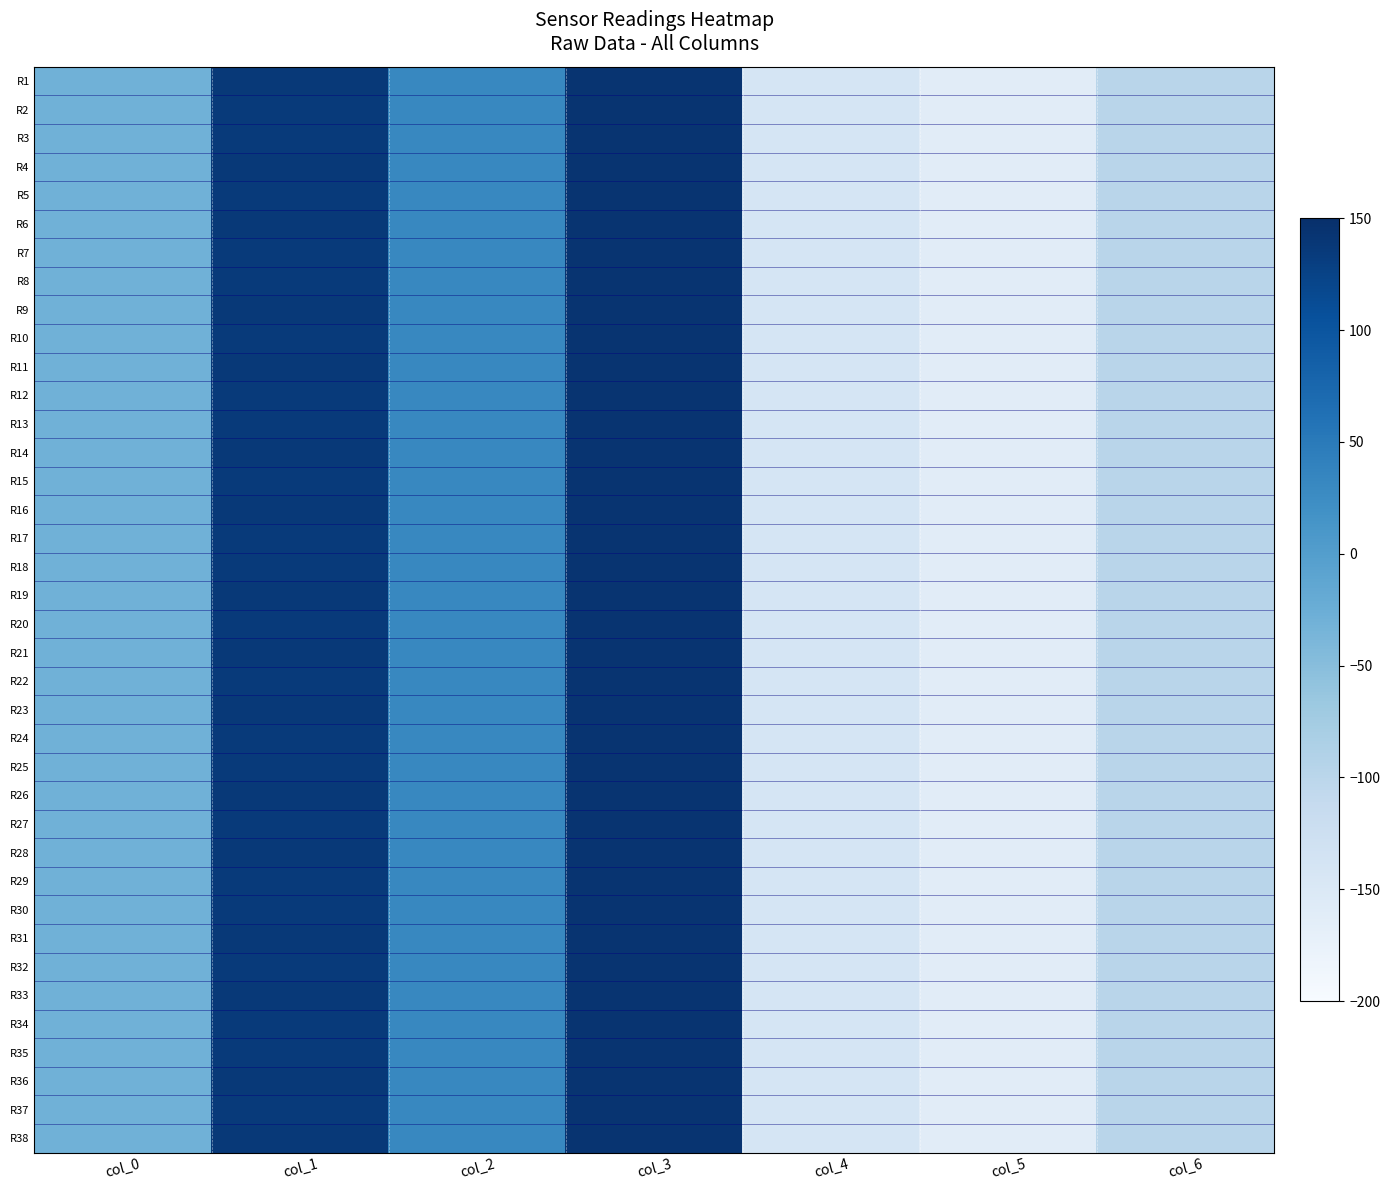

Reading left to right, what are all the values shown in this chart?

R1: col_0=-29.9	col_1=136.4	col_2=31.1	col_3=143.4	col_4=-140.8	col_5=-160.5	col_6=-98.0
R2: col_0=-29.9	col_1=136.3	col_2=31.2	col_3=143.3	col_4=-140.8	col_5=-160.5	col_6=-98.0
R3: col_0=-29.9	col_1=136.3	col_2=31.1	col_3=143.3	col_4=-140.8	col_5=-160.5	col_6=-97.9
R4: col_0=-29.9	col_1=136.4	col_2=31.1	col_3=143.4	col_4=-140.8	col_5=-160.5	col_6=-98.0
R5: col_0=-29.9	col_1=136.3	col_2=31.2	col_3=143.3	col_4=-140.8	col_5=-160.5	col_6=-98.0
R6: col_0=-29.9	col_1=136.4	col_2=31.1	col_3=143.4	col_4=-140.8	col_5=-160.5	col_6=-98.0
R7: col_0=-29.9	col_1=136.3	col_2=31.2	col_3=143.3	col_4=-140.8	col_5=-160.5	col_6=-98.0
R8: col_0=-29.9	col_1=136.3	col_2=31.1	col_3=143.3	col_4=-140.8	col_5=-160.5	col_6=-97.9
R9: col_0=-29.9	col_1=136.4	col_2=31.1	col_3=143.4	col_4=-140.8	col_5=-160.5	col_6=-98.0
R10: col_0=-29.9	col_1=136.3	col_2=31.2	col_3=143.3	col_4=-140.8	col_5=-160.5	col_6=-98.0
R11: col_0=-29.9	col_1=136.4	col_2=31.1	col_3=143.4	col_4=-140.8	col_5=-160.5	col_6=-98.0
R12: col_0=-29.9	col_1=136.3	col_2=31.2	col_3=143.3	col_4=-140.8	col_5=-160.5	col_6=-98.0
R13: col_0=-29.9	col_1=136.3	col_2=31.1	col_3=143.3	col_4=-140.8	col_5=-160.5	col_6=-98.0
R14: col_0=-29.9	col_1=136.4	col_2=31.1	col_3=143.4	col_4=-140.8	col_5=-160.5	col_6=-98.0
R15: col_0=-29.9	col_1=136.3	col_2=31.2	col_3=143.3	col_4=-140.8	col_5=-160.5	col_6=-98.0
R16: col_0=-29.9	col_1=136.4	col_2=31.1	col_3=143.4	col_4=-140.8	col_5=-160.5	col_6=-98.0
R17: col_0=-29.9	col_1=136.3	col_2=31.2	col_3=143.3	col_4=-140.8	col_5=-160.5	col_6=-98.0
R18: col_0=-29.9	col_1=136.3	col_2=31.1	col_3=143.3	col_4=-140.8	col_5=-160.5	col_6=-98.0
R19: col_0=-29.9	col_1=136.4	col_2=31.1	col_3=143.4	col_4=-140.8	col_5=-160.5	col_6=-98.0
R20: col_0=-29.9	col_1=136.3	col_2=31.2	col_3=143.3	col_4=-140.8	col_5=-160.5	col_6=-98.0
R21: col_0=-29.9	col_1=136.4	col_2=31.1	col_3=143.4	col_4=-140.8	col_5=-160.5	col_6=-98.0
R22: col_0=-29.9	col_1=136.3	col_2=31.2	col_3=143.3	col_4=-140.8	col_5=-160.5	col_6=-98.0
R23: col_0=-29.9	col_1=136.4	col_2=31.1	col_3=143.4	col_4=-140.8	col_5=-160.5	col_6=-98.0
R24: col_0=-29.9	col_1=136.3	col_2=31.1	col_3=143.3	col_4=-140.8	col_5=-160.5	col_6=-98.0
R25: col_0=-29.9	col_1=136.3	col_2=31.2	col_3=143.3	col_4=-140.8	col_5=-160.5	col_6=-98.0
R26: col_0=-29.9	col_1=136.4	col_2=31.1	col_3=143.4	col_4=-140.8	col_5=-160.5	col_6=-98.0
R27: col_0=-29.9	col_1=136.3	col_2=31.2	col_3=143.3	col_4=-140.8	col_5=-160.5	col_6=-98.0
R28: col_0=-29.9	col_1=136.4	col_2=31.1	col_3=143.4	col_4=-140.8	col_5=-160.5	col_6=-98.0
R29: col_0=-29.9	col_1=136.3	col_2=31.1	col_3=143.3	col_4=-140.8	col_5=-160.5	col_6=-97.9
R30: col_0=-29.9	col_1=136.3	col_2=31.2	col_3=143.3	col_4=-140.8	col_5=-160.5	col_6=-98.0
R31: col_0=-29.9	col_1=136.4	col_2=31.1	col_3=143.4	col_4=-140.8	col_5=-160.5	col_6=-98.0
R32: col_0=-29.9	col_1=136.3	col_2=31.2	col_3=143.3	col_4=-140.8	col_5=-160.5	col_6=-98.0
R33: col_0=-29.9	col_1=136.4	col_2=31.1	col_3=143.4	col_4=-140.8	col_5=-160.5	col_6=-98.0
R34: col_0=-29.9	col_1=136.3	col_2=31.1	col_3=143.3	col_4=-140.8	col_5=-160.5	col_6=-97.9
R35: col_0=-29.9	col_1=136.3	col_2=31.2	col_3=143.3	col_4=-140.8	col_5=-160.5	col_6=-98.0
R36: col_0=-29.9	col_1=136.4	col_2=31.1	col_3=143.4	col_4=-140.8	col_5=-160.5	col_6=-98.0
R37: col_0=-29.9	col_1=136.3	col_2=31.2	col_3=143.3	col_4=-140.8	col_5=-160.5	col_6=-98.0
R38: col_0=-29.9	col_1=136.4	col_2=31.1	col_3=143.4	col_4=-140.8	col_5=-160.5	col_6=-98.0